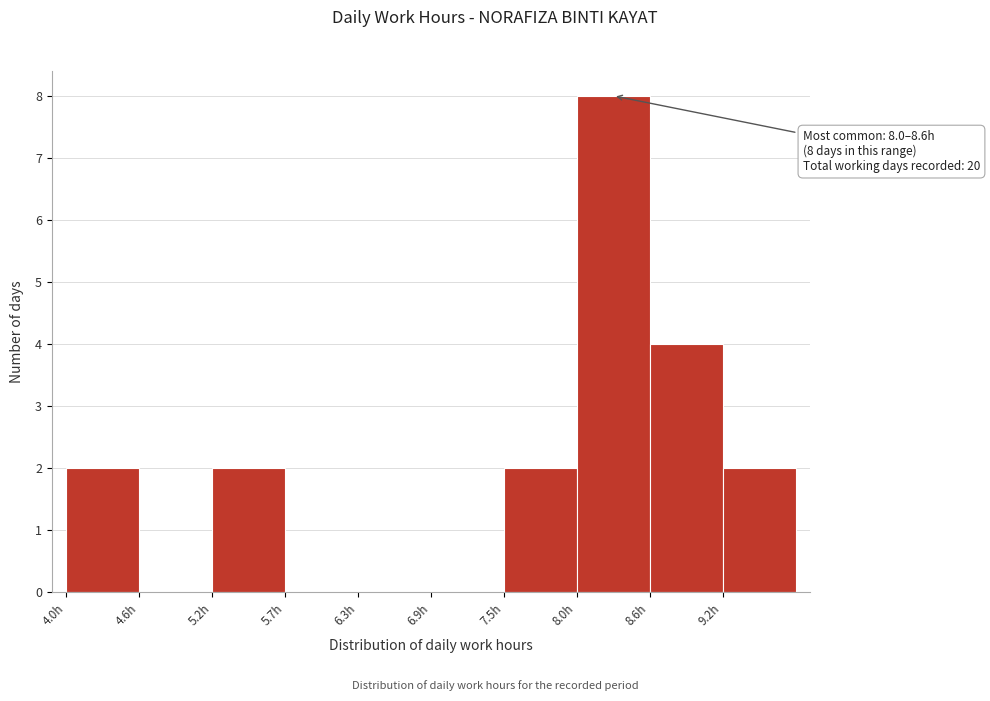

Over which range of the x-axis is the bar tallest?

8.0 to 8.6